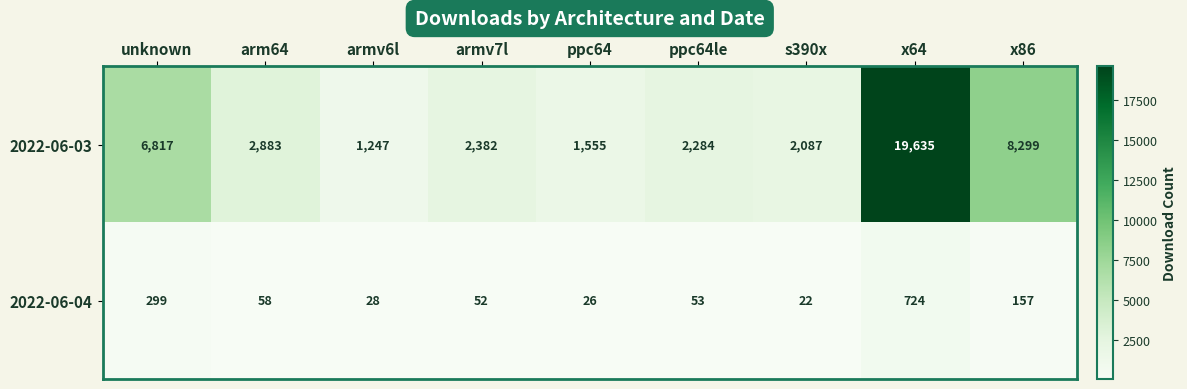

At which category does the chart reach its peak across all series?

x64